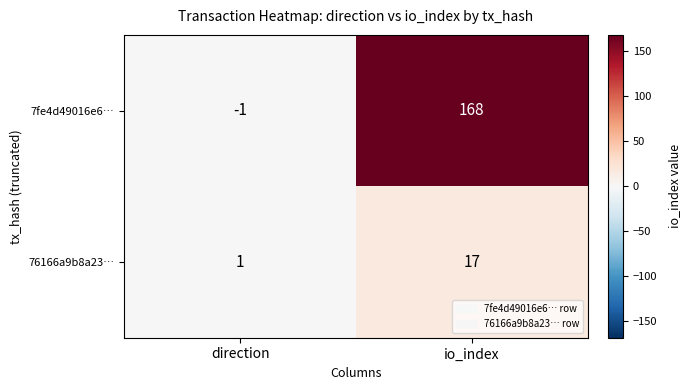

How many distinct data groups are displayed?

2